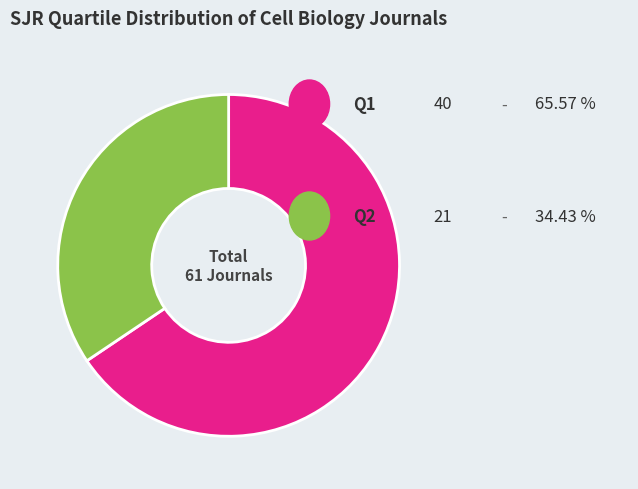

Is there any slice that represents more than half of the pie?

Yes